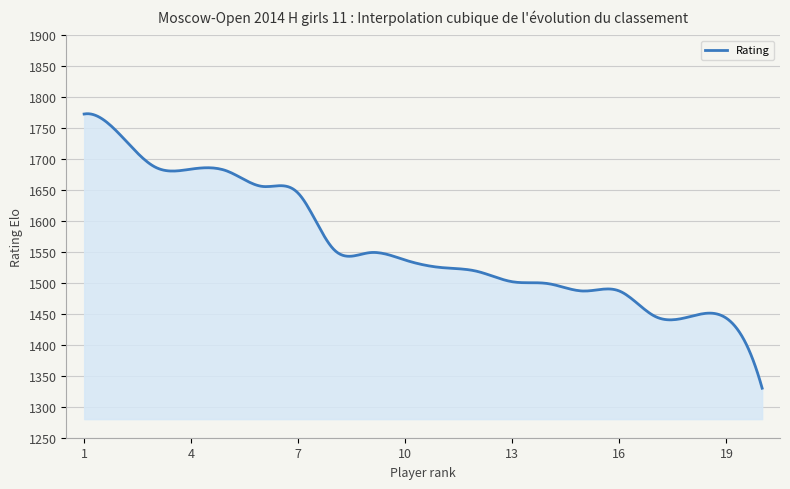

What is the maximum value shown in the chart?

1773.5